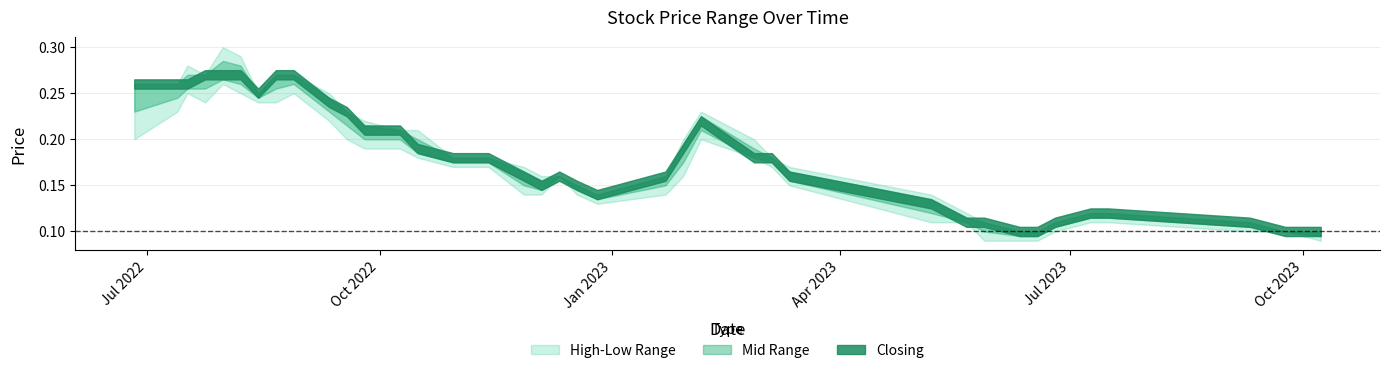

Count the Closing values in the range 0 to 1.

40